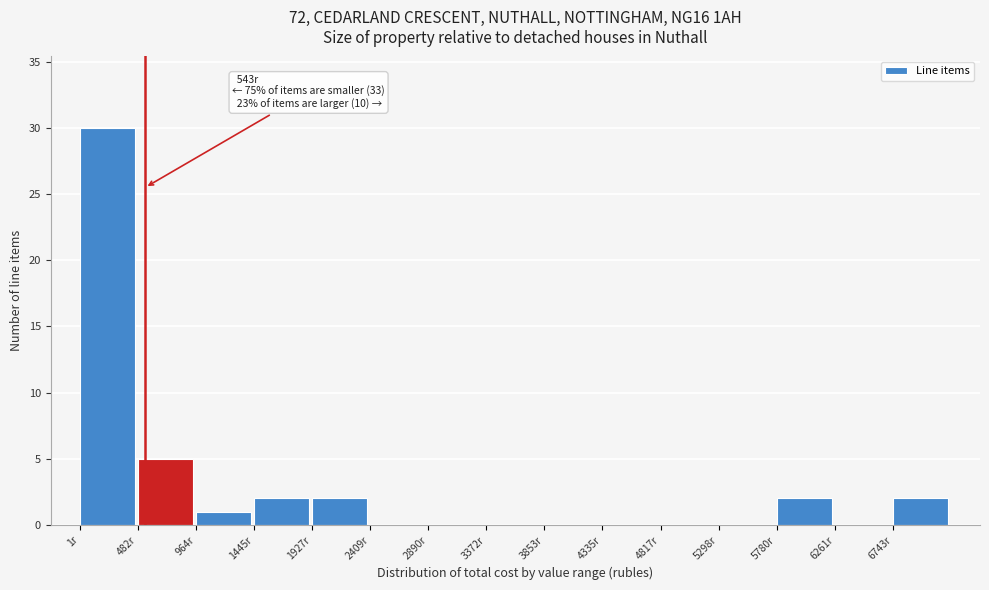

Over which range of the x-axis is the bar tallest?

0 to 500